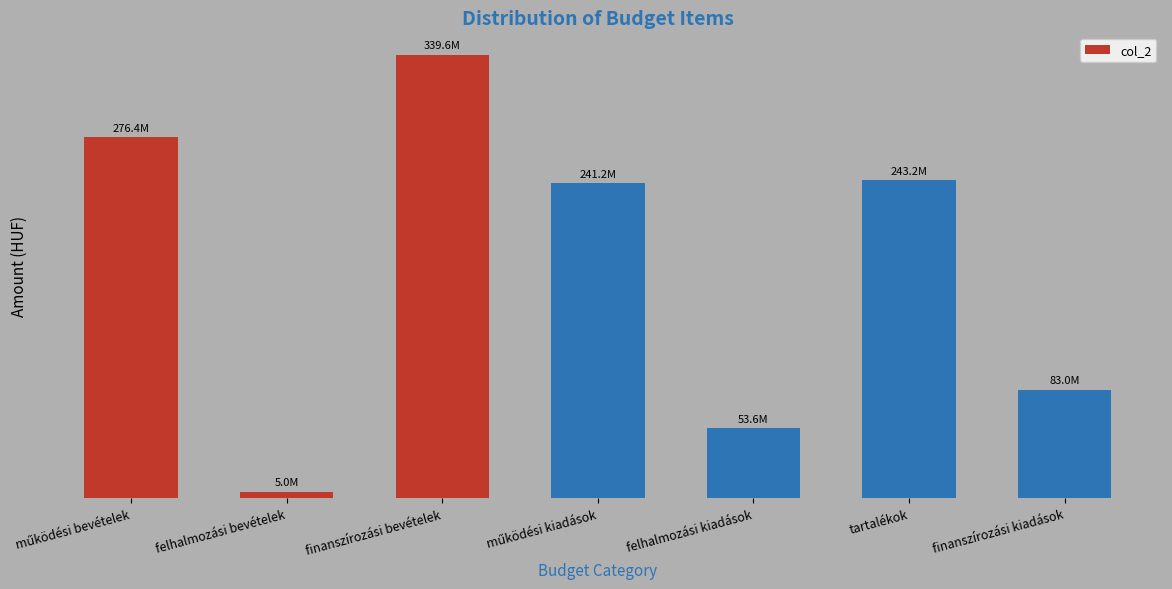

Rank the categories by value from highest to lowest.

finanszírozási bevételek, működési bevételek, tartalékok, működési kiadások, finanszírozási kiadások, felhalmozási kiadások, felhalmozási bevételek